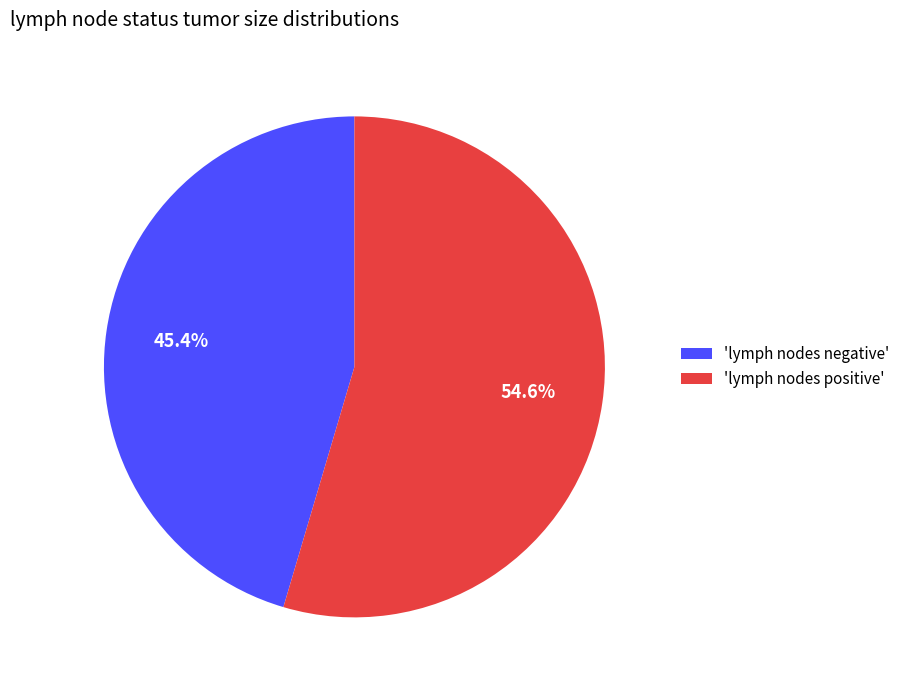

Rank the categories by value from highest to lowest.

'lymph nodes positive', 'lymph nodes negative'